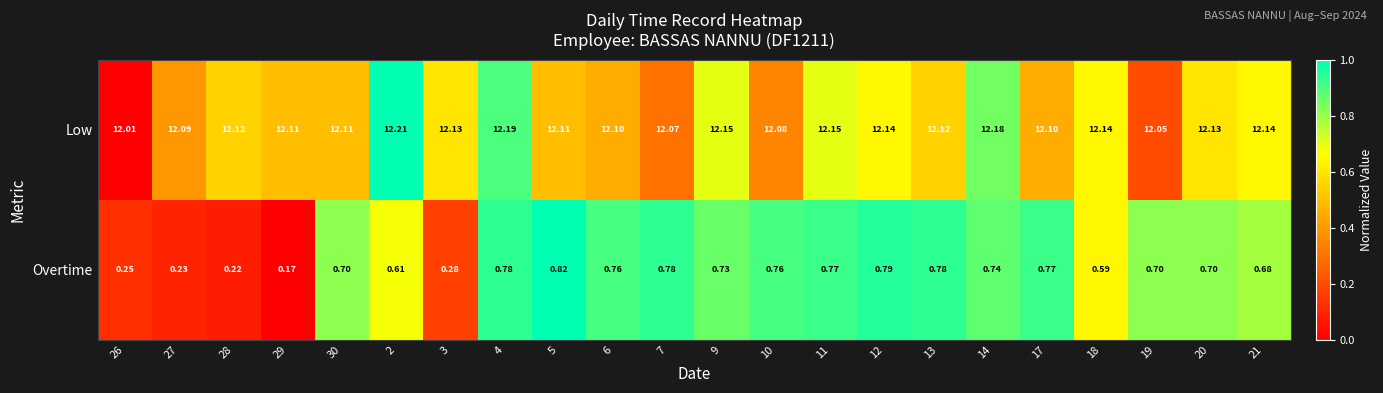

Count the number of data series in this chart.

2